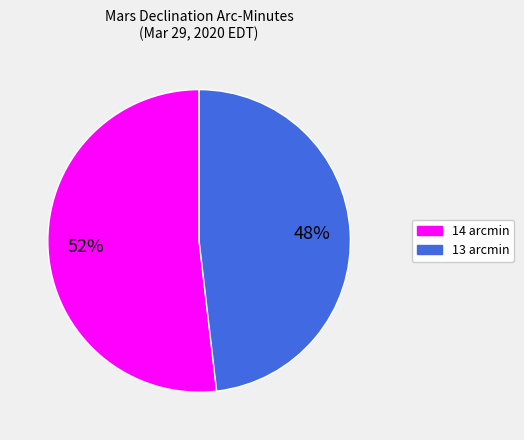

Does any single category account for the majority?

Yes